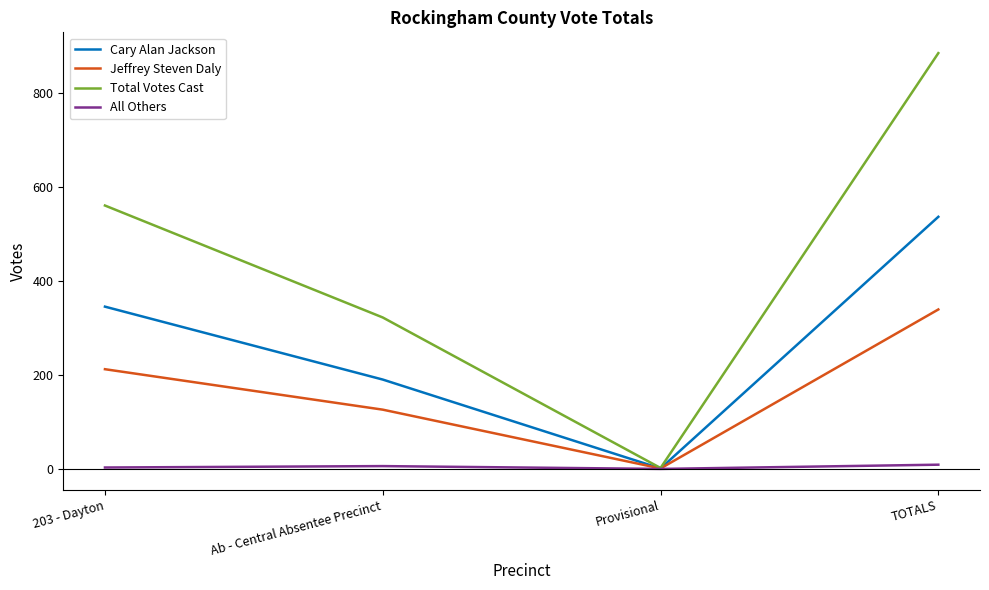

Which series has the largest total across all categories?

Total Votes Cast